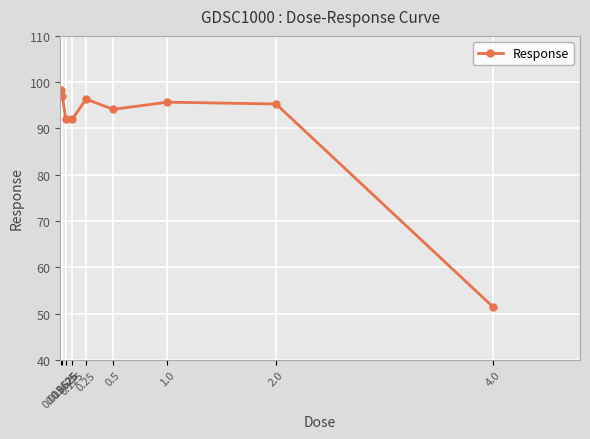

Reading left to right, transcribe all the data shown in this chart.

98.2	97.1	92.1	92.1	96.3	94.1	95.7	95.3	51.4